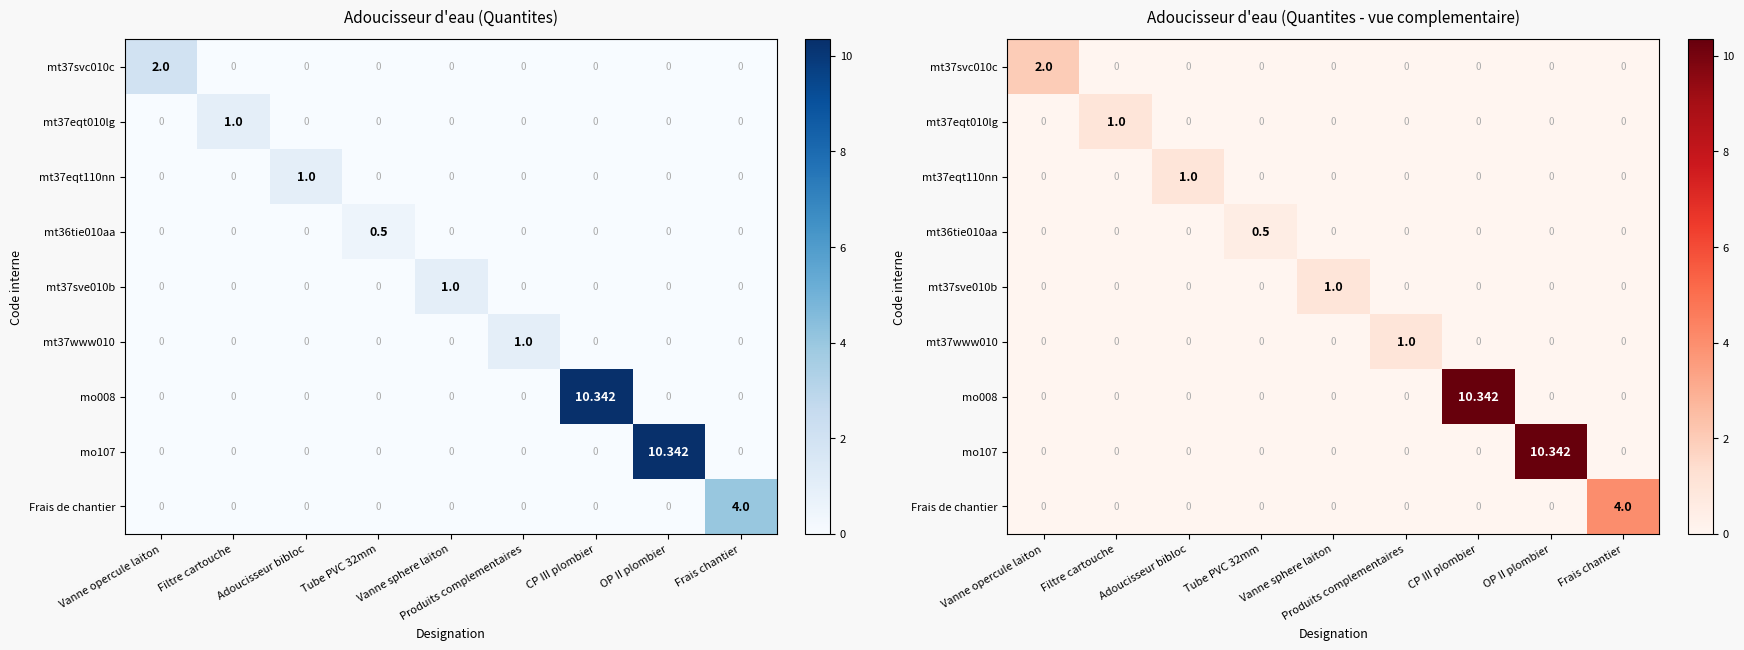

What is the sum of all mt37eqt110nn values?

1.0